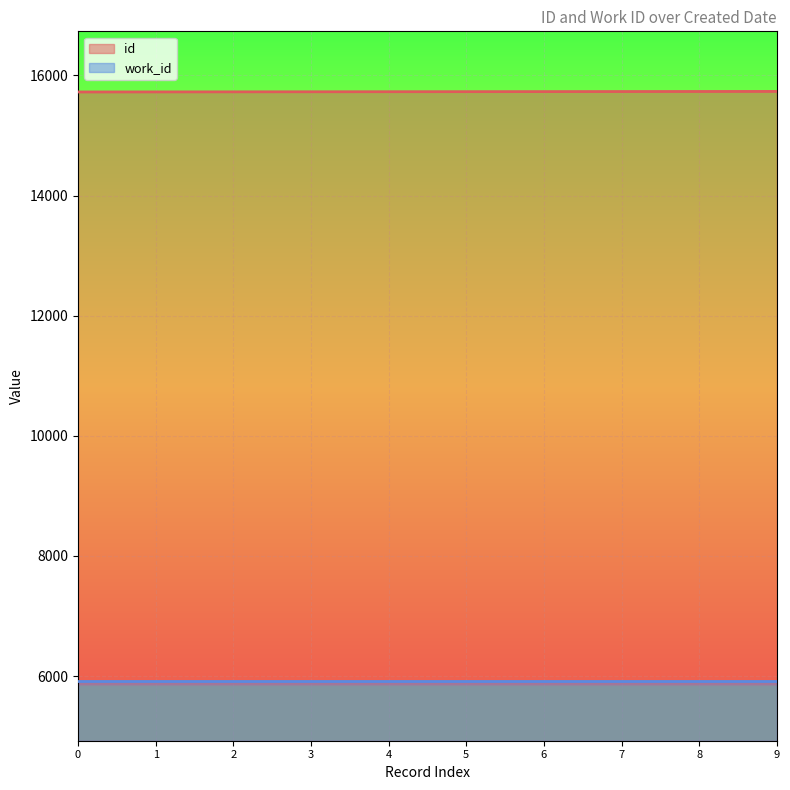

The value of id at 5 is 23297. True or false?

False